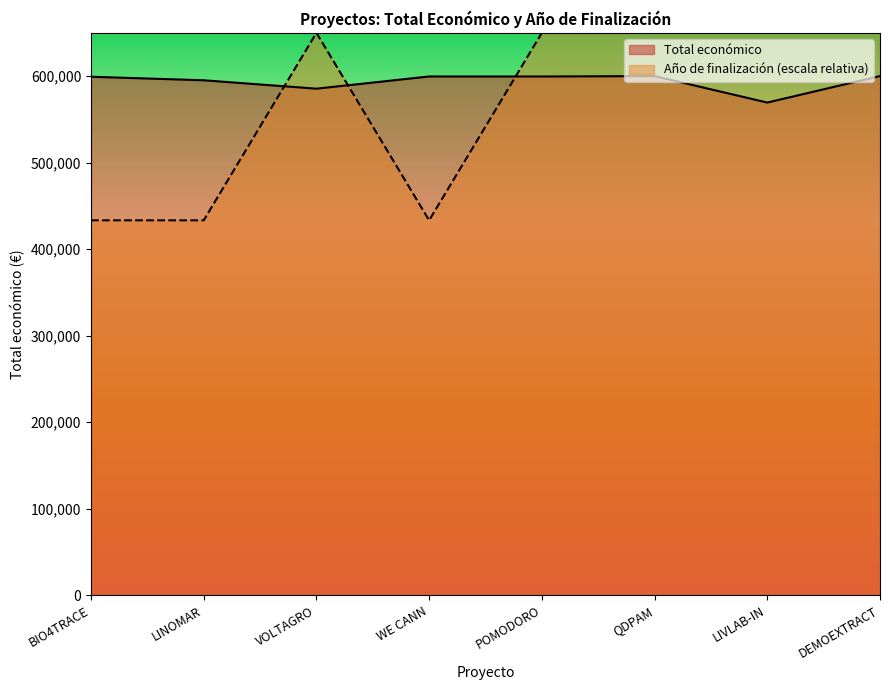

What are all the series names shown in the legend?

Total económico, Año de finalización (escala relativa)